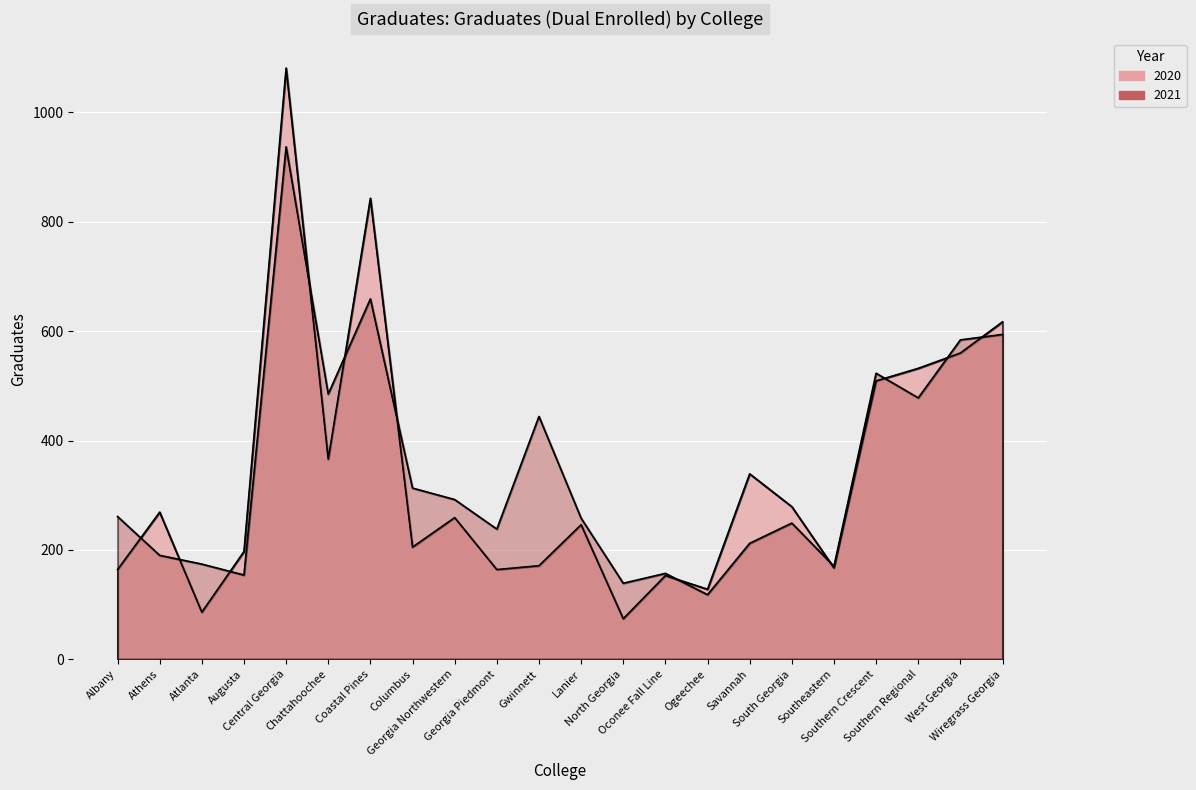

What is the difference between the highest and lowest values at West Georgia?

24